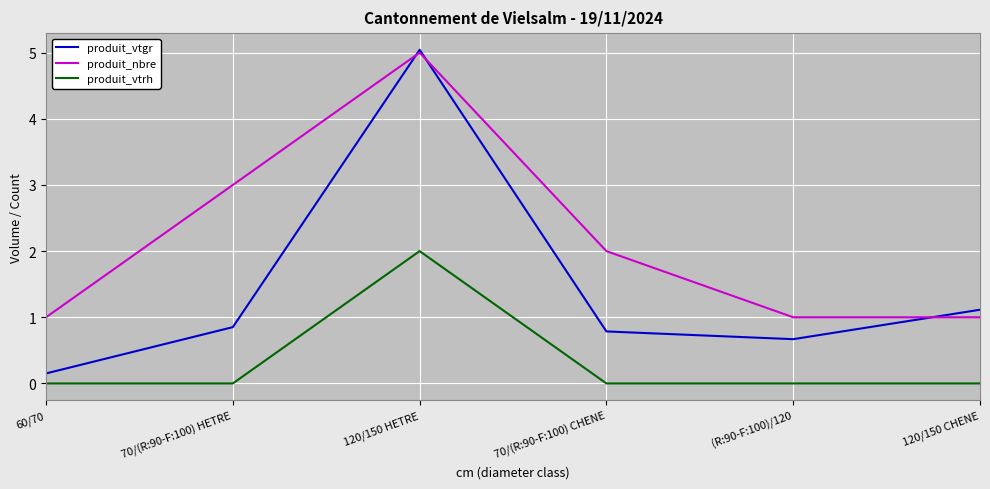

At how many categories does at least one series exceed 4?

1